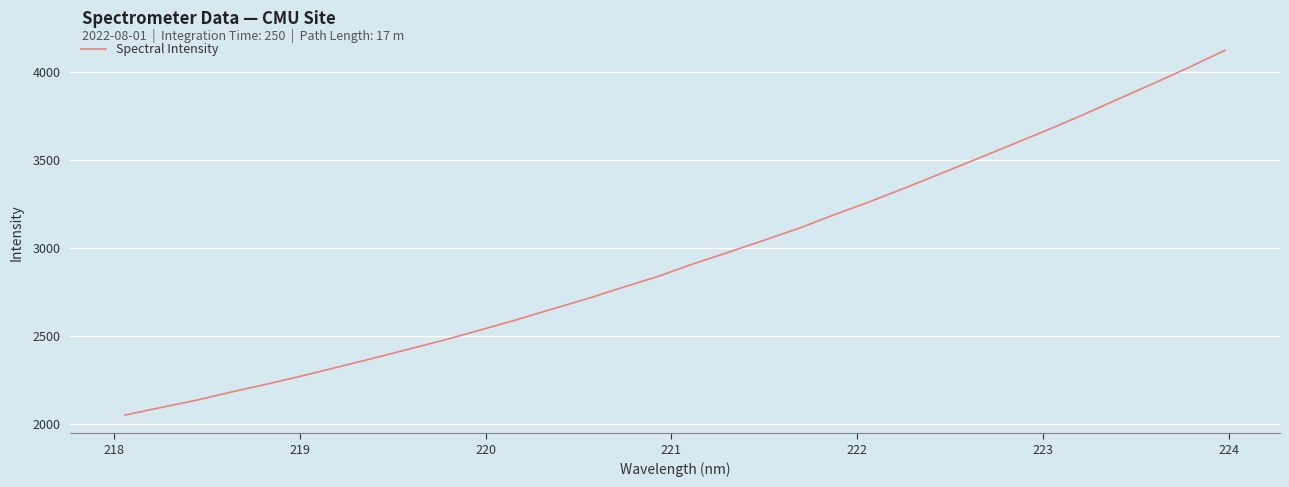

How many values are below 2910?

16